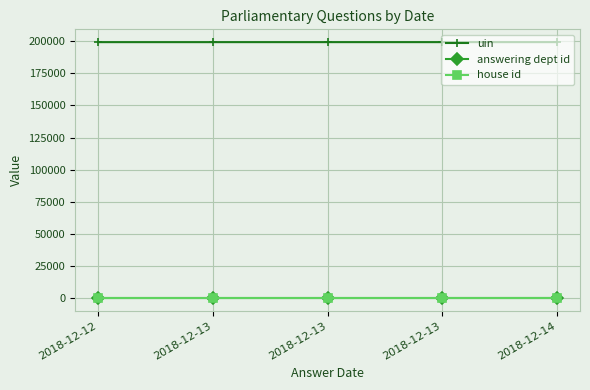

Count the number of categories in the chart.

5